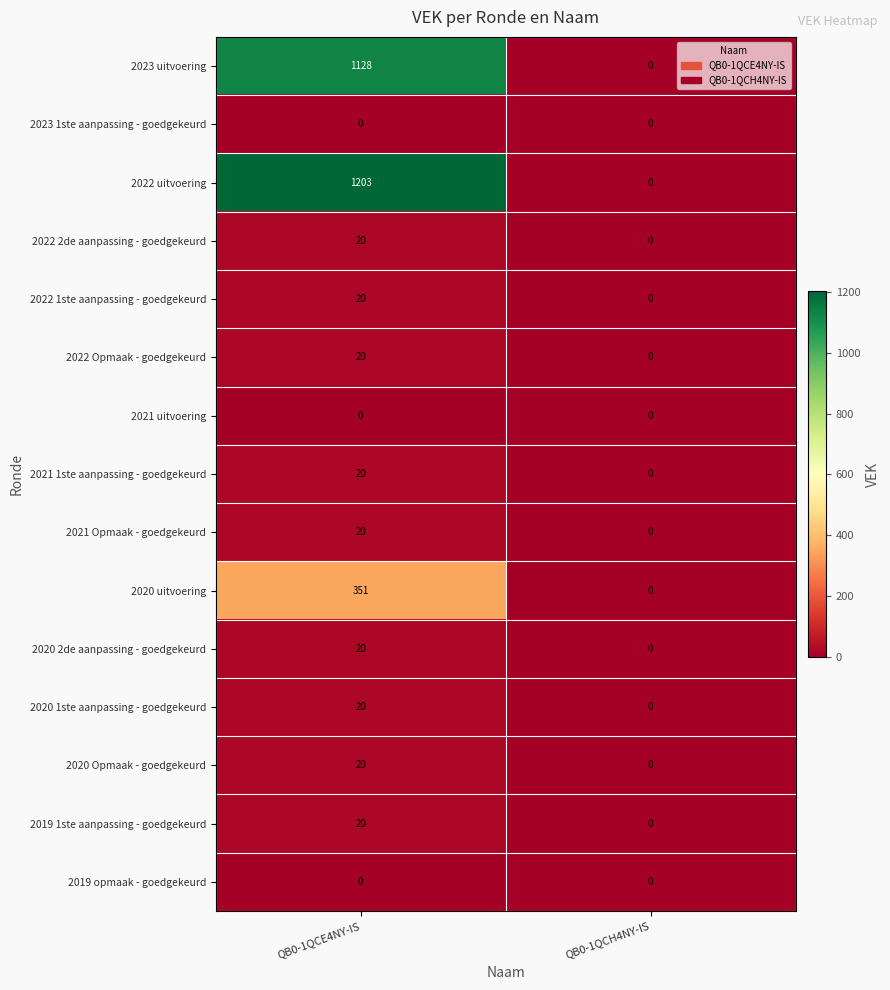

What is the sum of all 2022 Opmaak - goedgekeurd values?

20